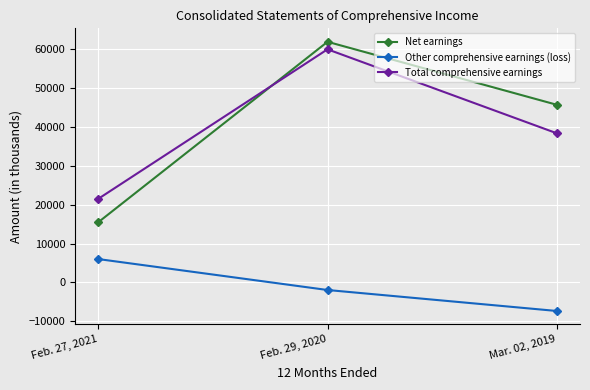

The value of Net earnings at Feb. 29, 2020 is 102194. True or false?

False